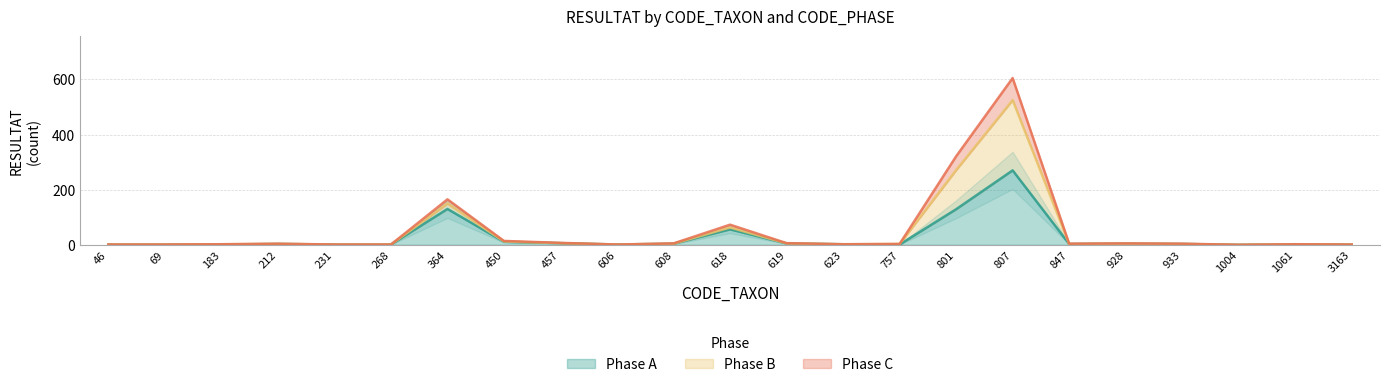

What is the sum of all Phase B values?

1228